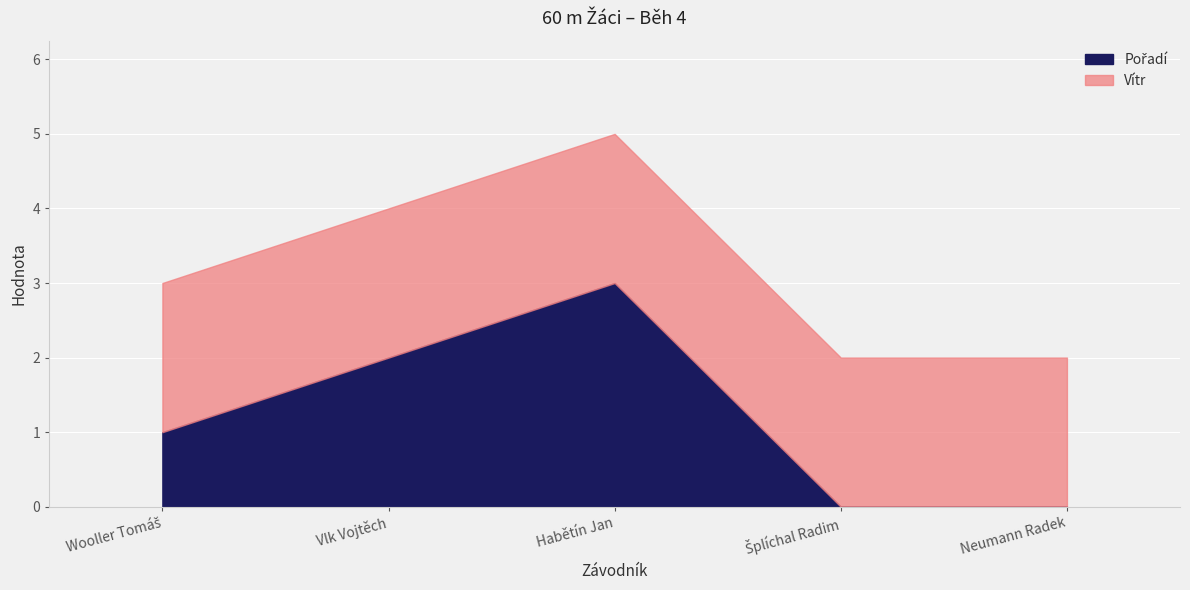

At which category is the sum across all series the highest?

Habětín Jan